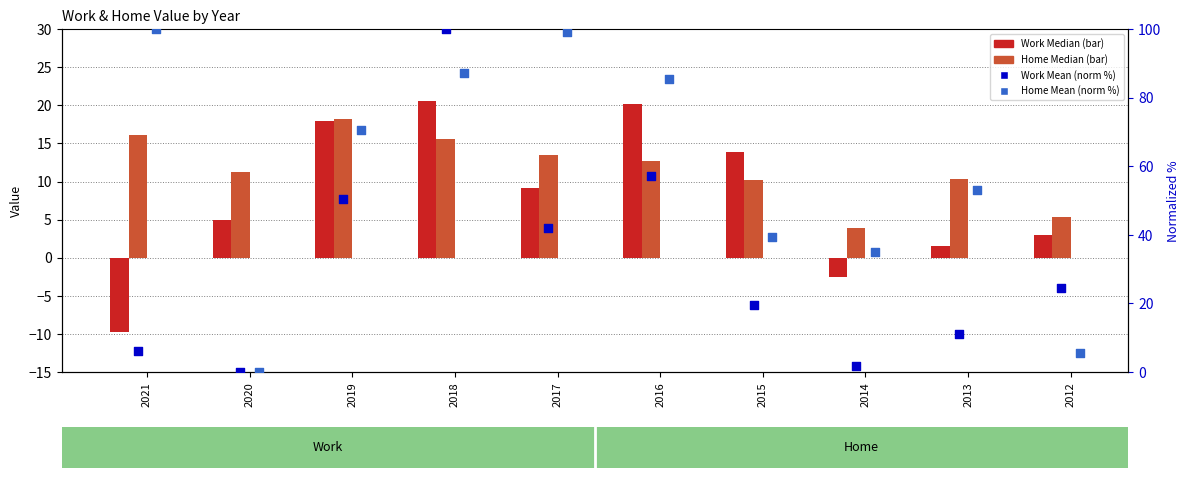

Which series has the largest Y range (max minus min)?

Work Mean (norm %)